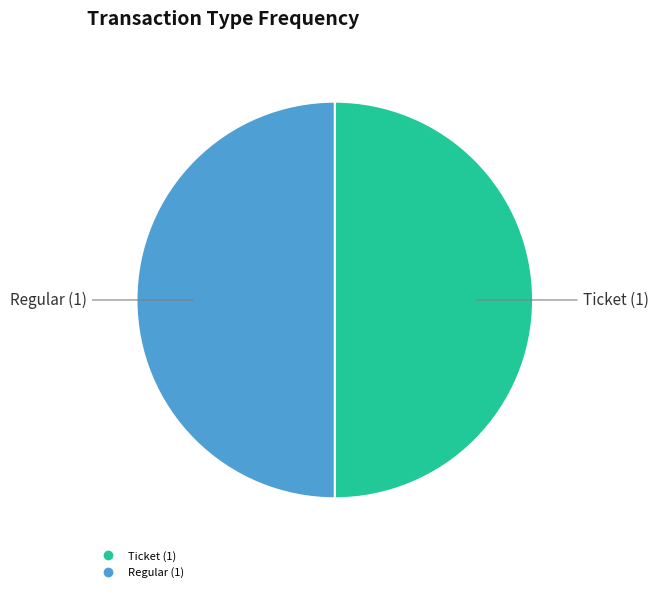

How many slices are in this pie chart?

2